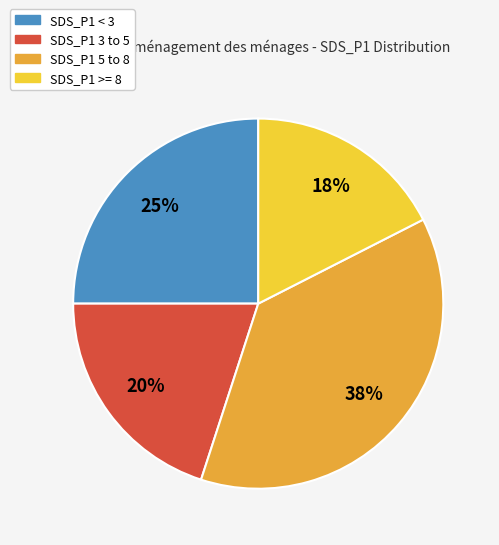

To the nearest percent, what is the average slice percentage?

25%